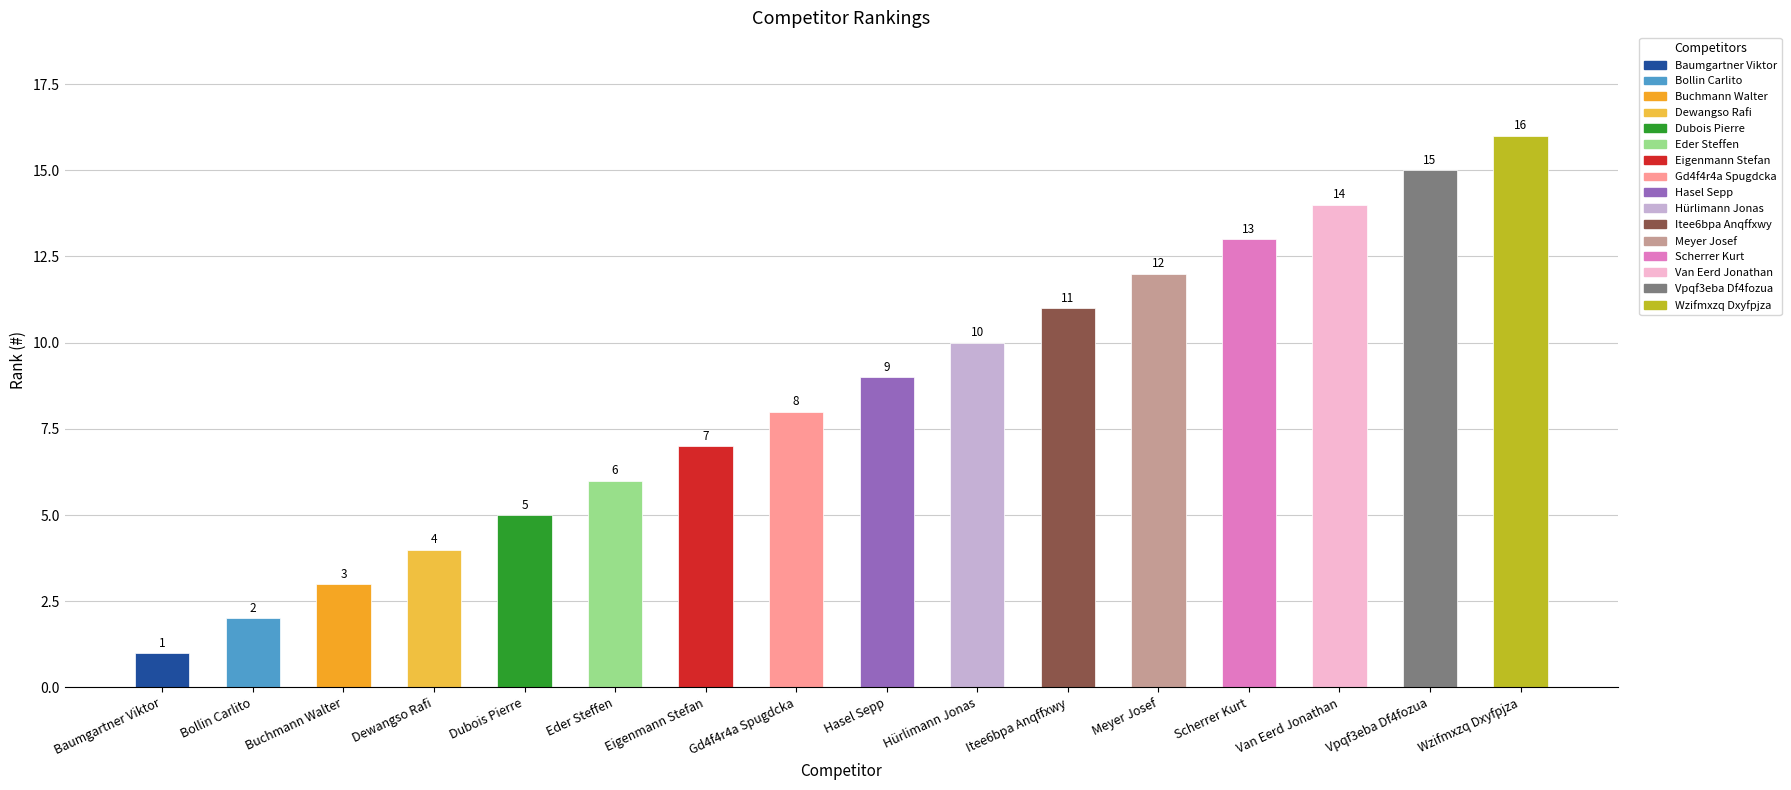

What is the change in value from Baumgartner Viktor to Dubois Pierre?

+4